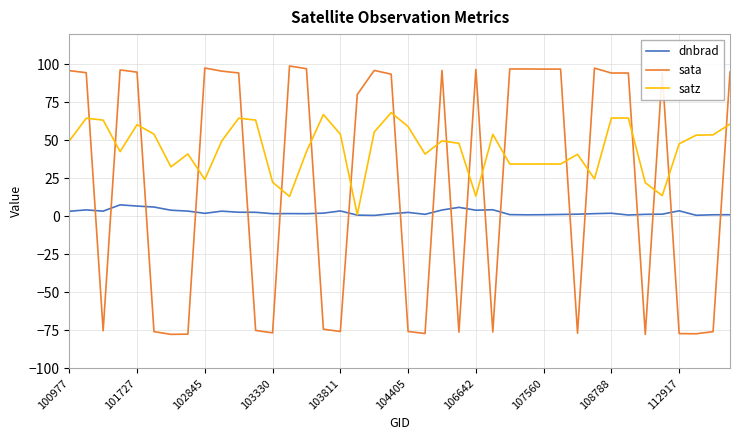

Which series has the largest total across all categories?

satz